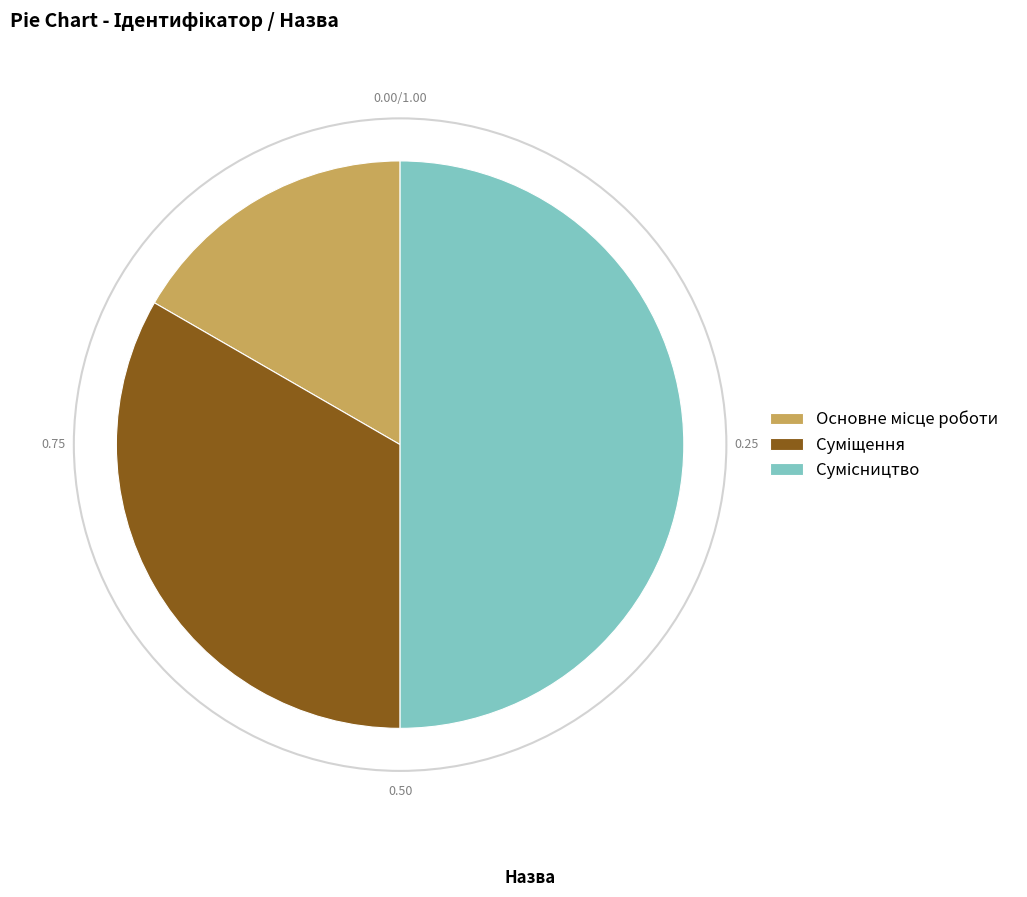

Which category has the biggest portion of the pie?

Сумісництво